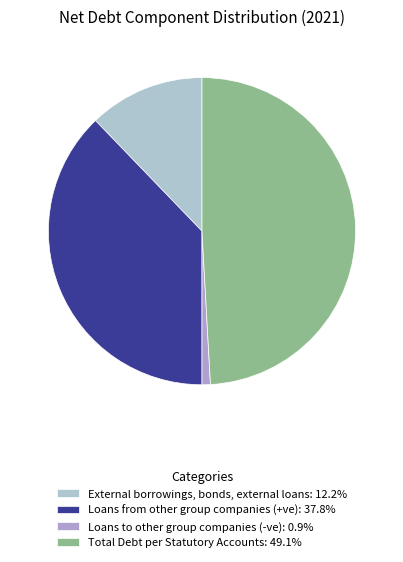

Combined, do Total Debt per Statutory Accounts and Loans to other group companies (-ve) account for over 50%?

Yes